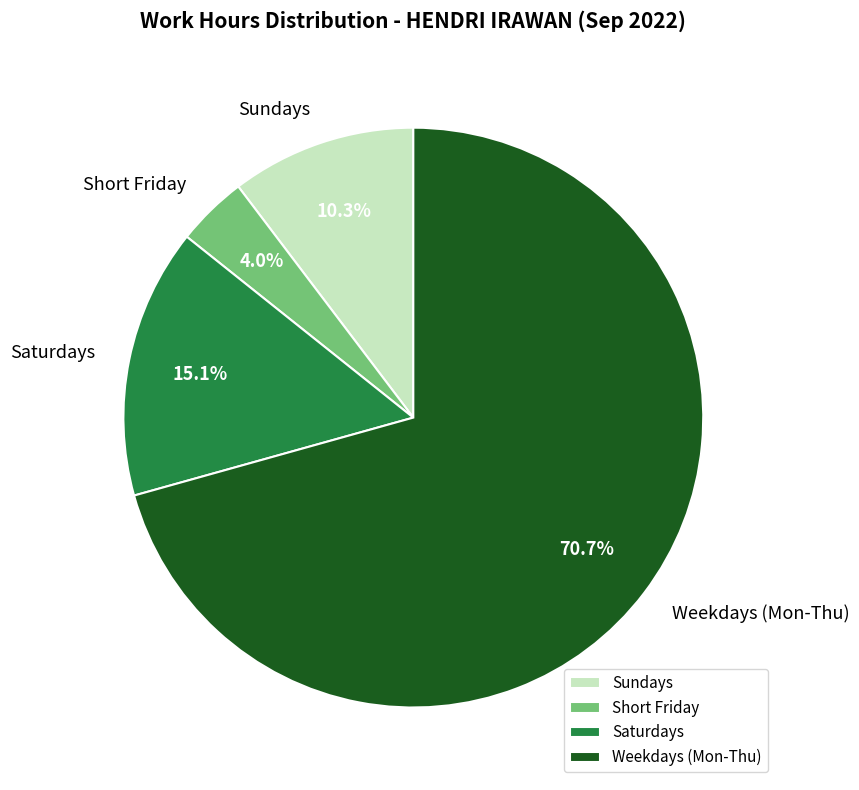

Which slice is the largest?

Weekdays (Mon-Thu)